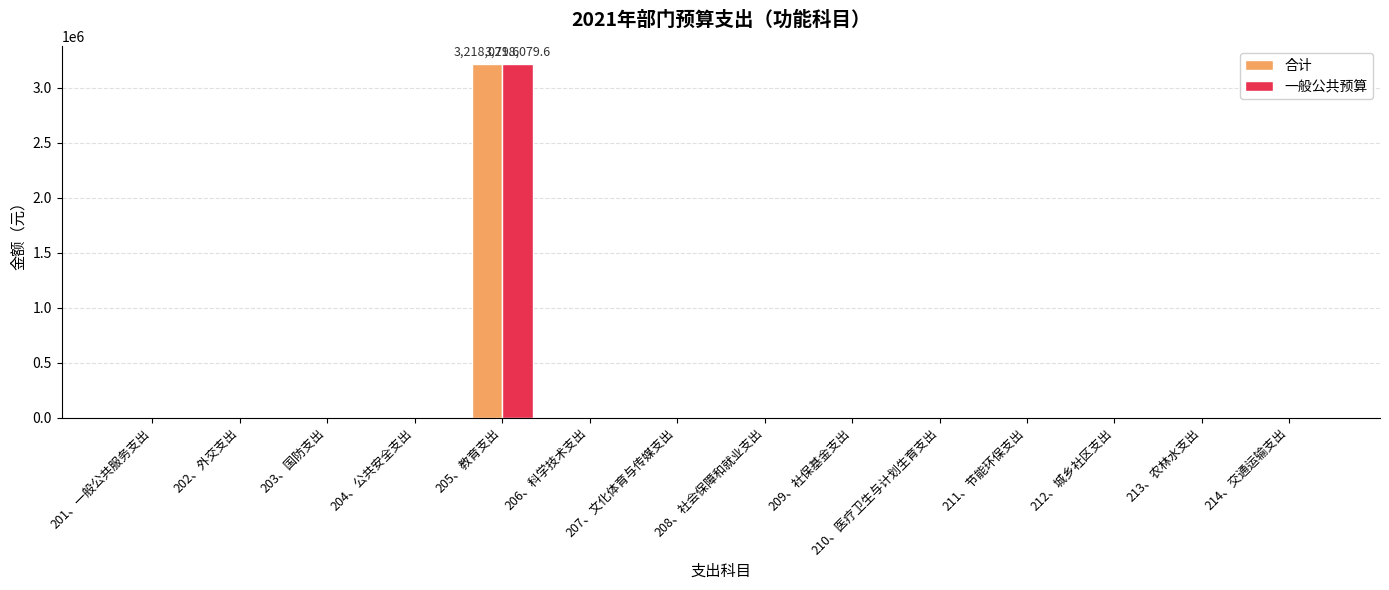

At which category is the sum across all series the highest?

205、教育支出